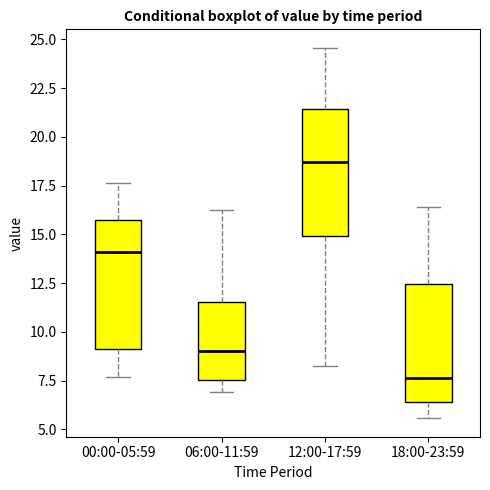

Which box's median line is the highest?

12:00-17:59